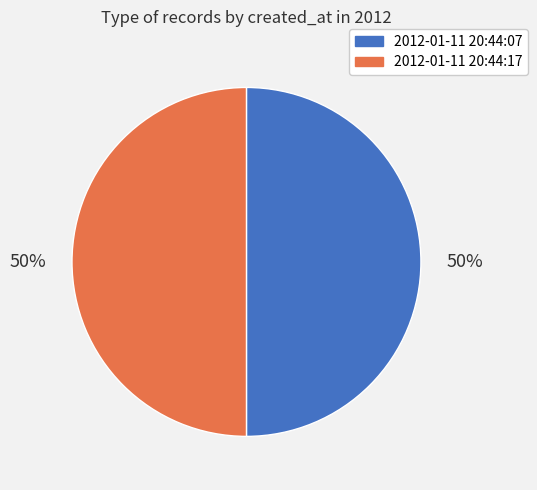

How many segments does this pie chart have?

2